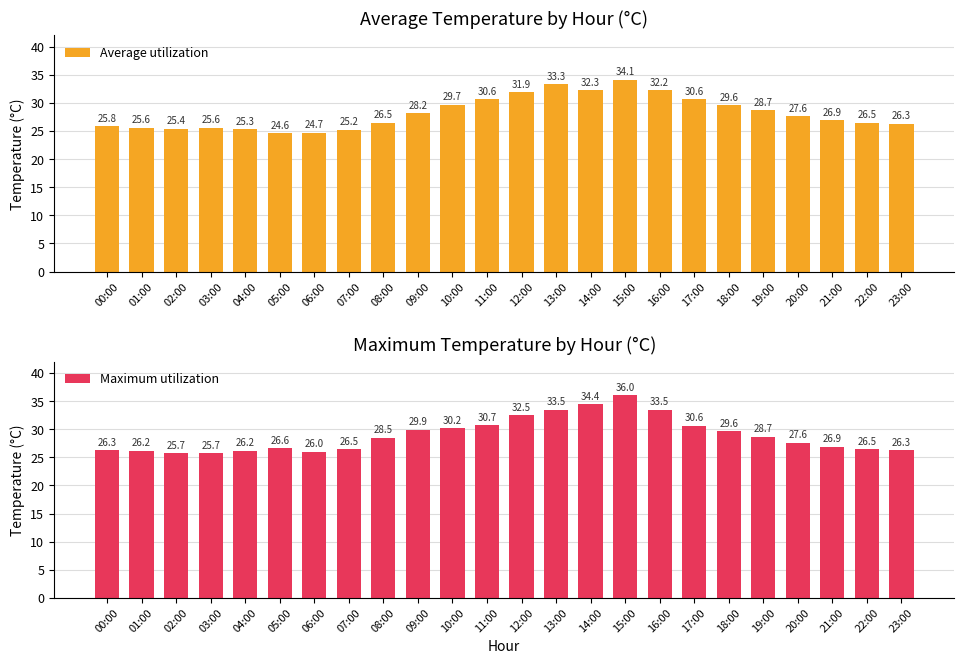

Where is Average utilization nearest to the value 29?

19:00